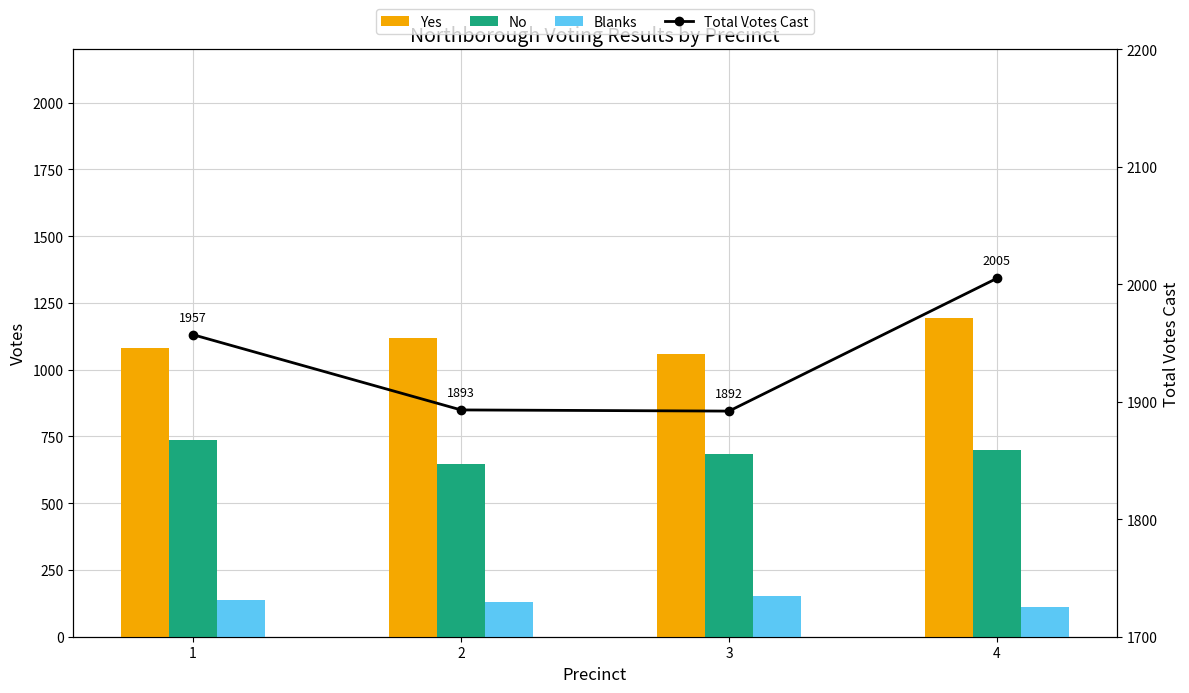

Reading left to right, transcribe all the data shown in this chart.

Yes: 1082	1117	1057	1194
No: 738	646	684	698
Blanks: 137	130	151	113
Total Votes Cast: 1957	1893	1892	2005